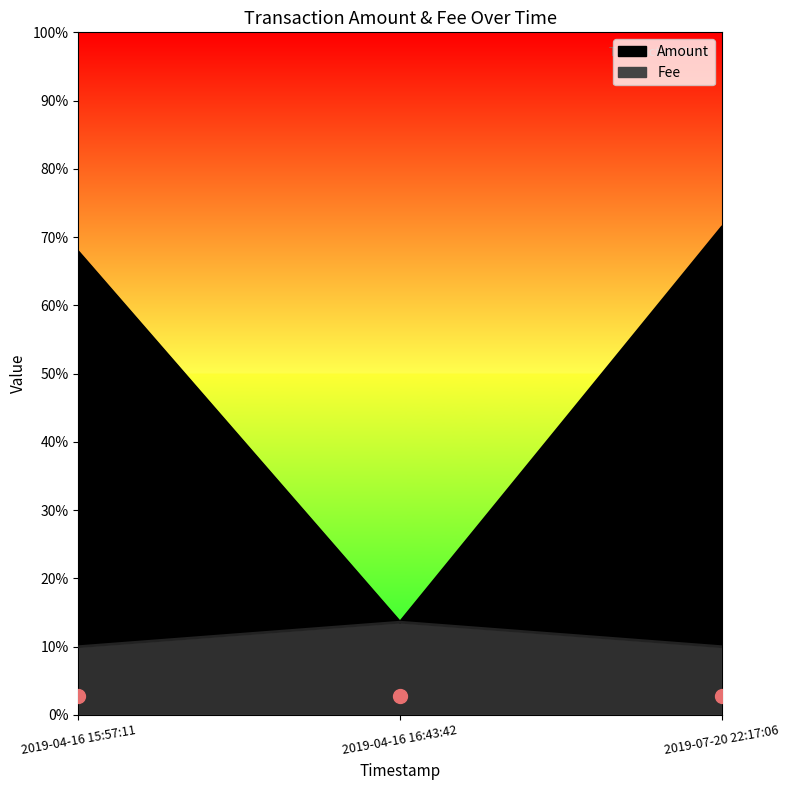

Is it true that Fee equals 0.1 at 2019-04-16 15:57:11?

True